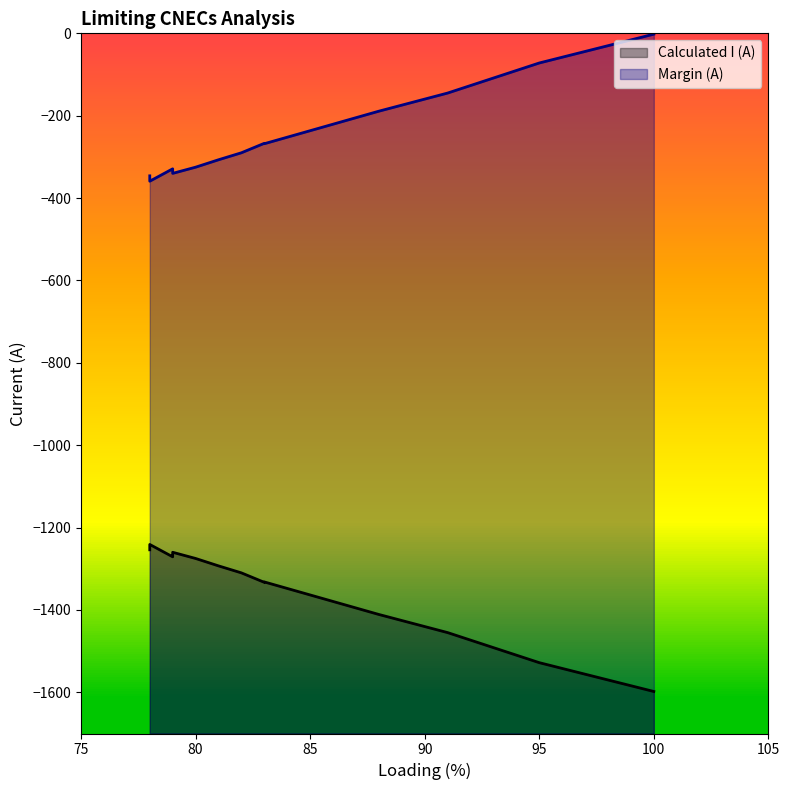

What is the minimum value for Calculated I (A)?

-1598